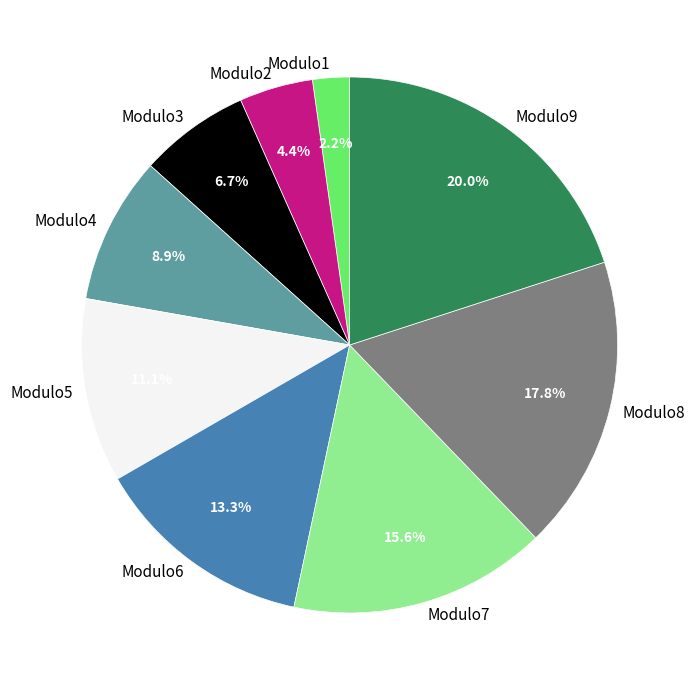

Which category has the smallest portion of the pie?

Modulo1